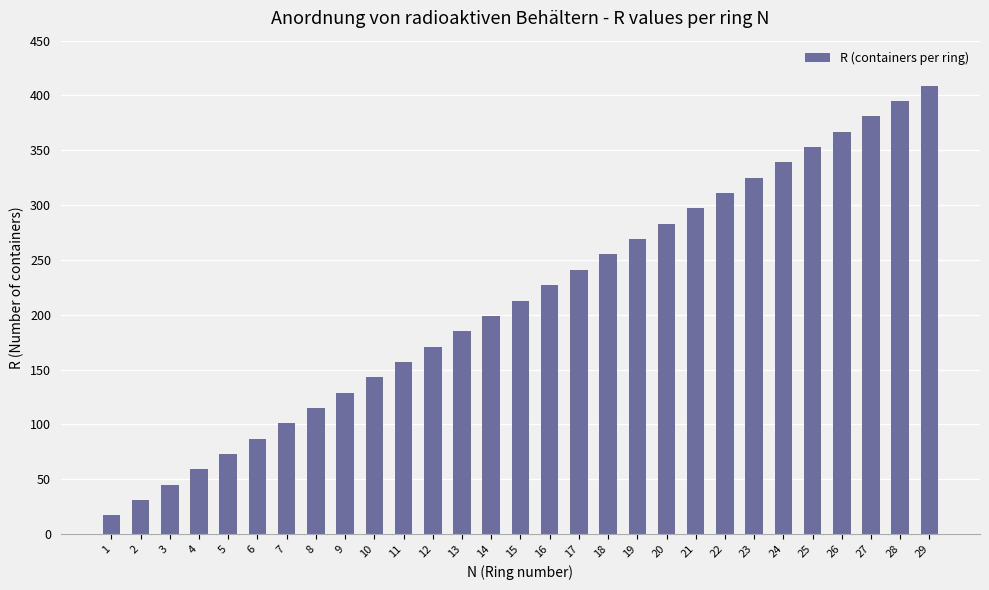

What value does the data have at 17, to the nearest 50?

250